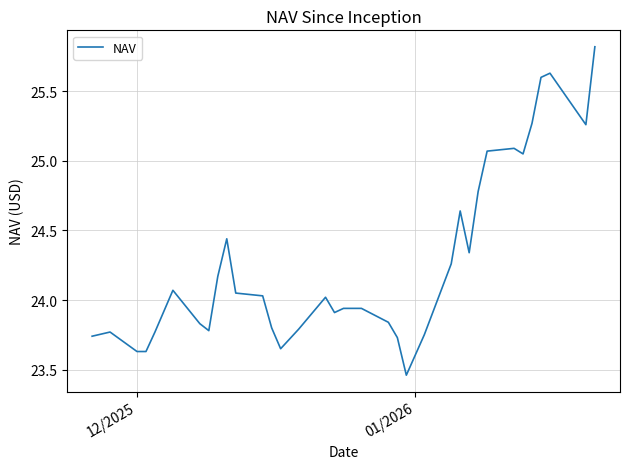

What is the maximum value shown in the chart?

25.8